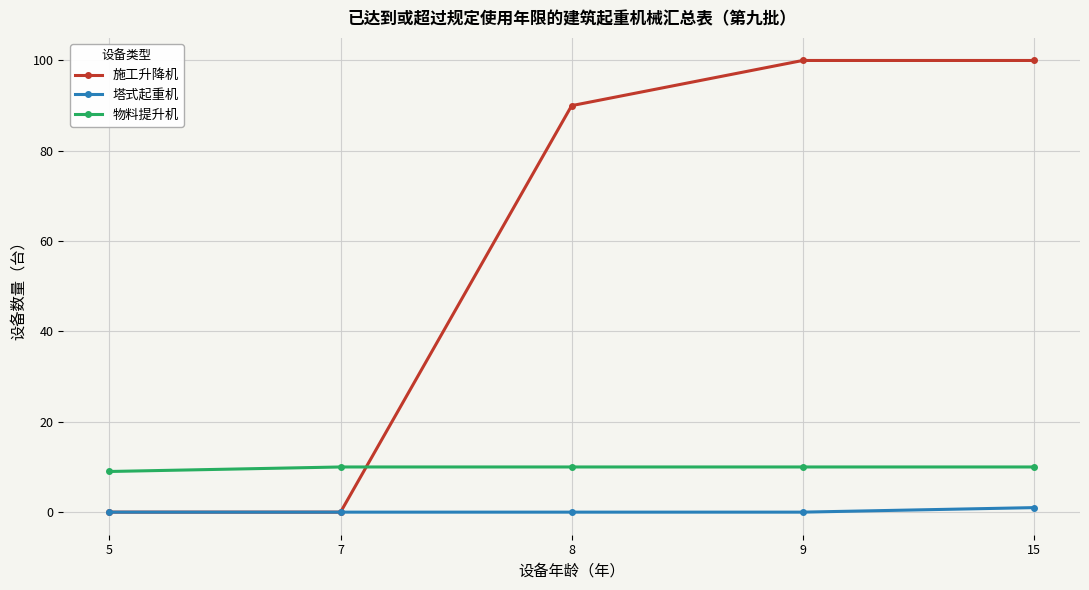

At how many categories does at least one series exceed 69?

3